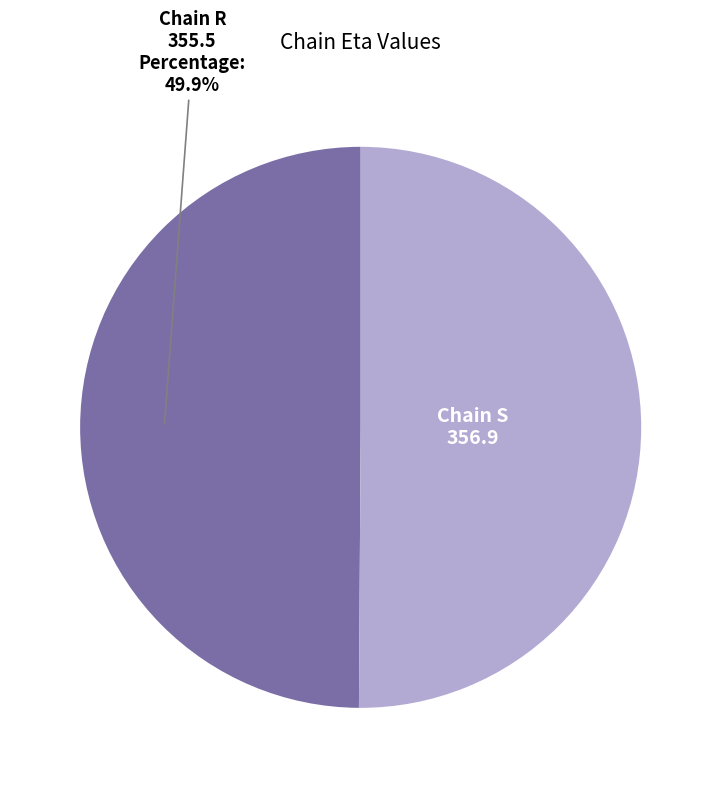

What portion of the pie excludes Chain R?

50.1%